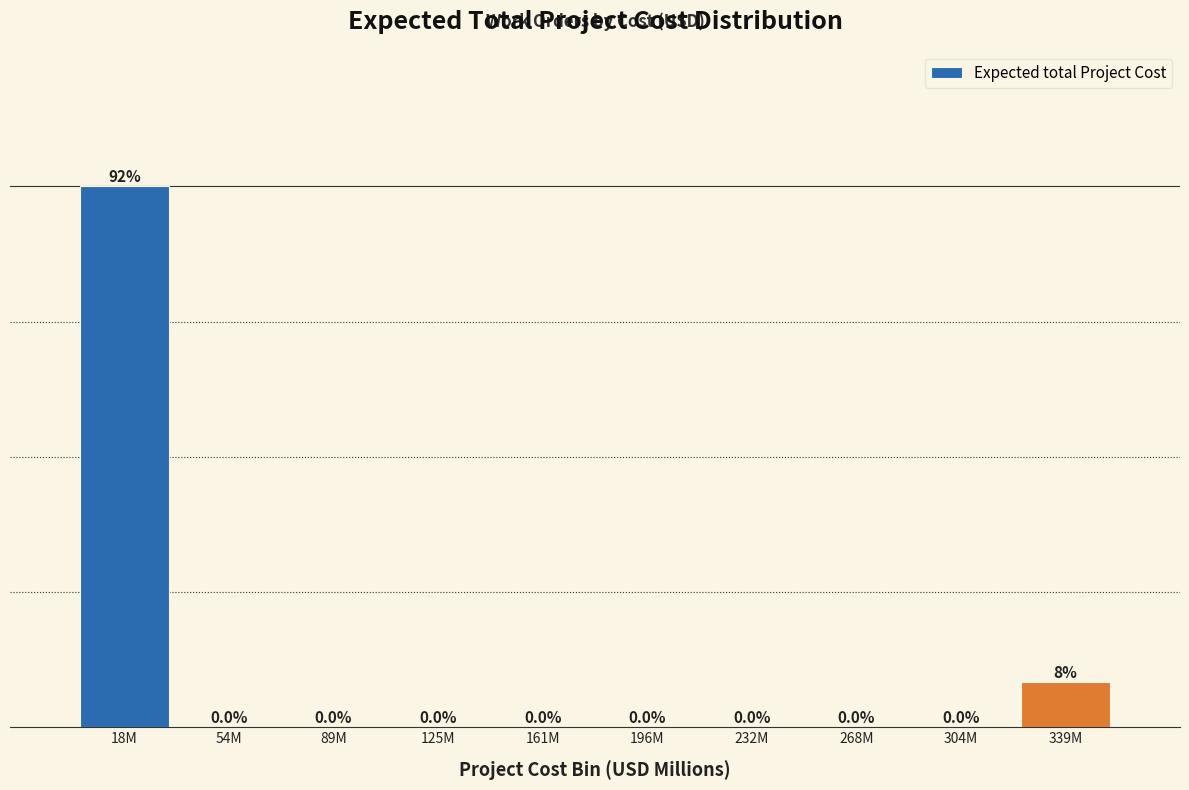

Between 89M and 339M, which is larger?

339M